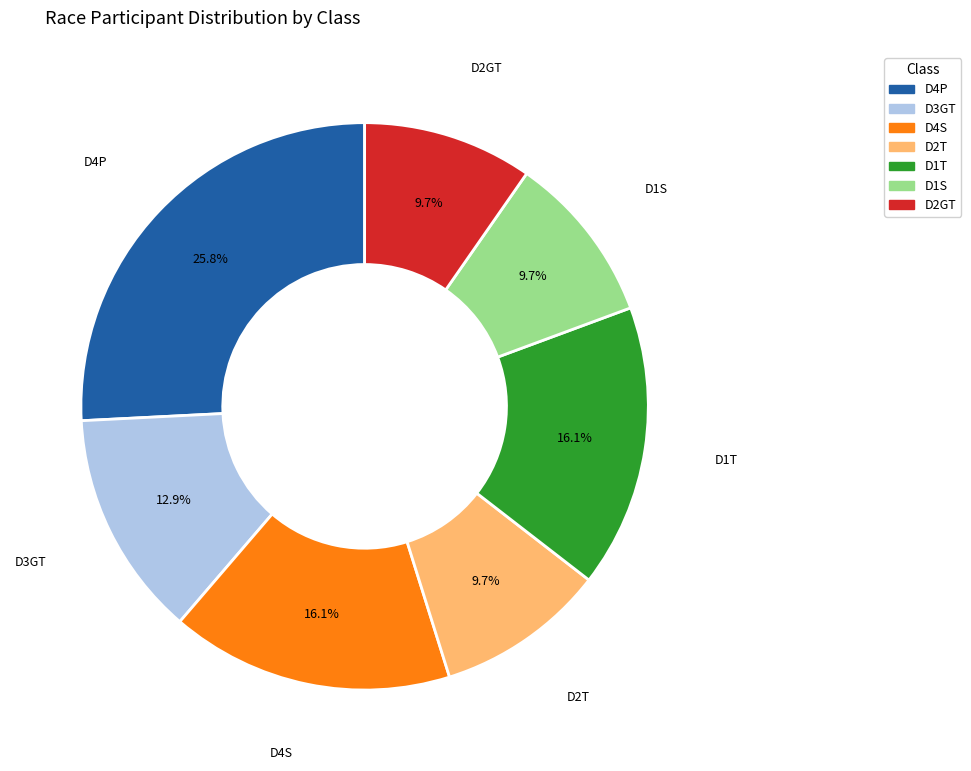

How many slices are in this pie chart?

7